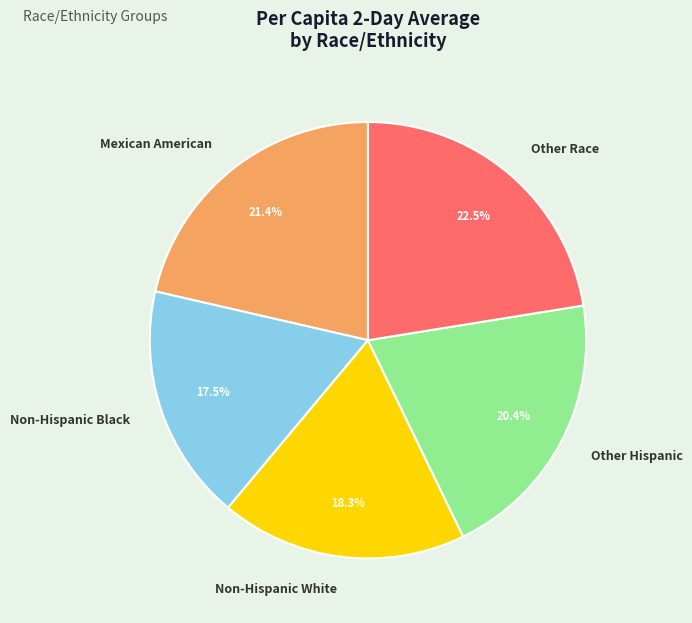

What is the smallest slice in the pie chart?

Non-Hispanic Black